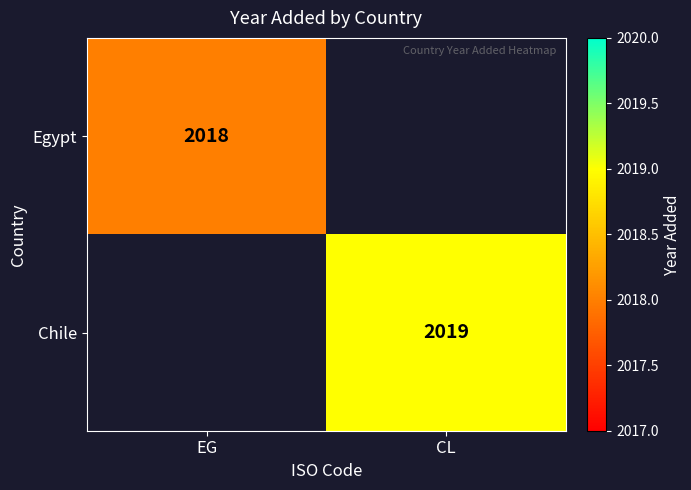

True or false: Chile has a value of 3076 at CL.

False